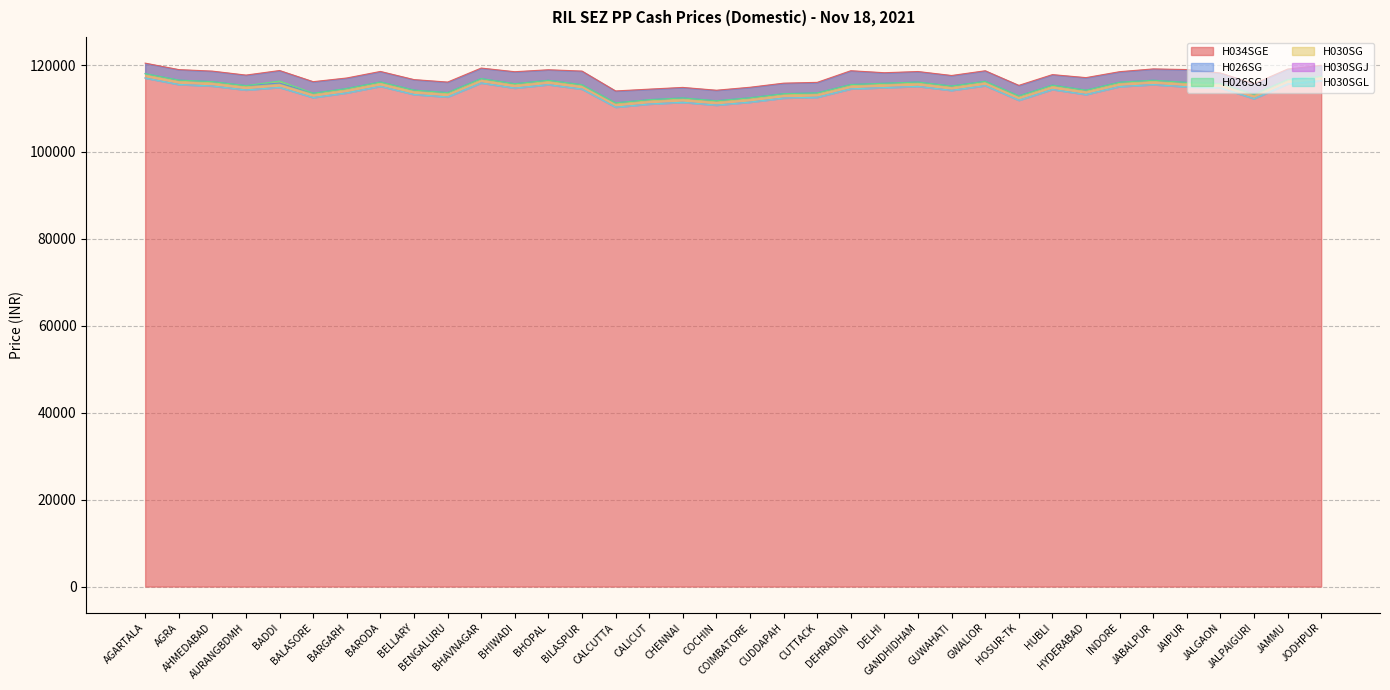

How many interior local valleys does the H026SG series have?

10